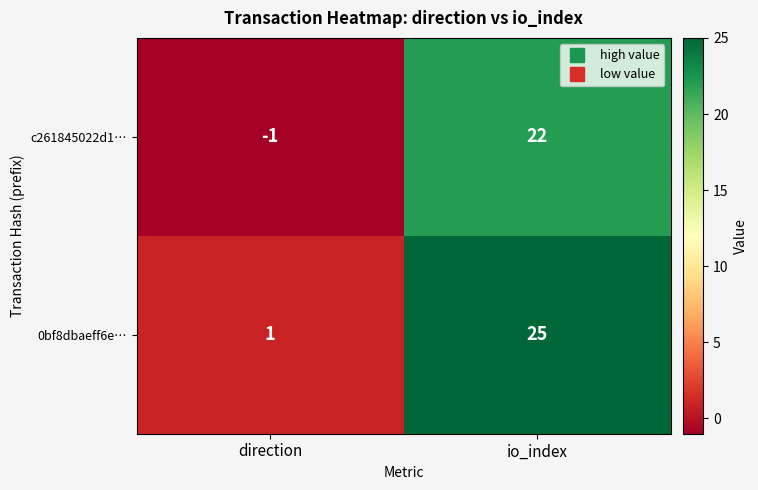

What is the difference between the 0bf8dbaeff6e… values at io_index and direction?

24